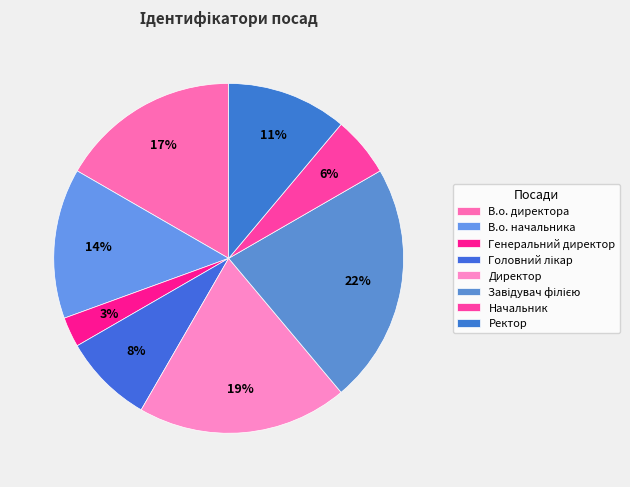

What is the ratio of the value at Директор to the value at Начальник?

3.5